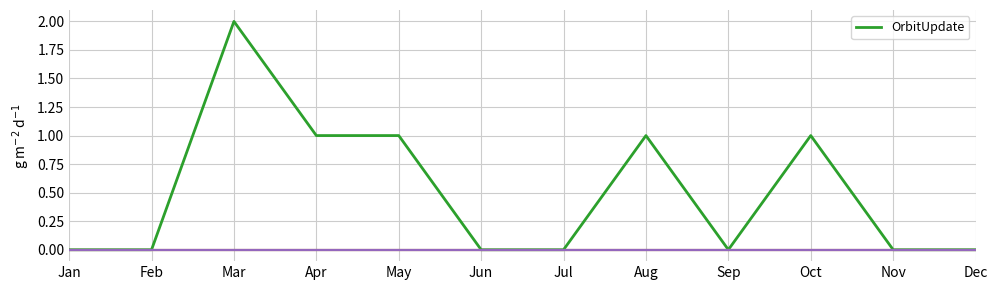

How many lines are shown in the chart?

6